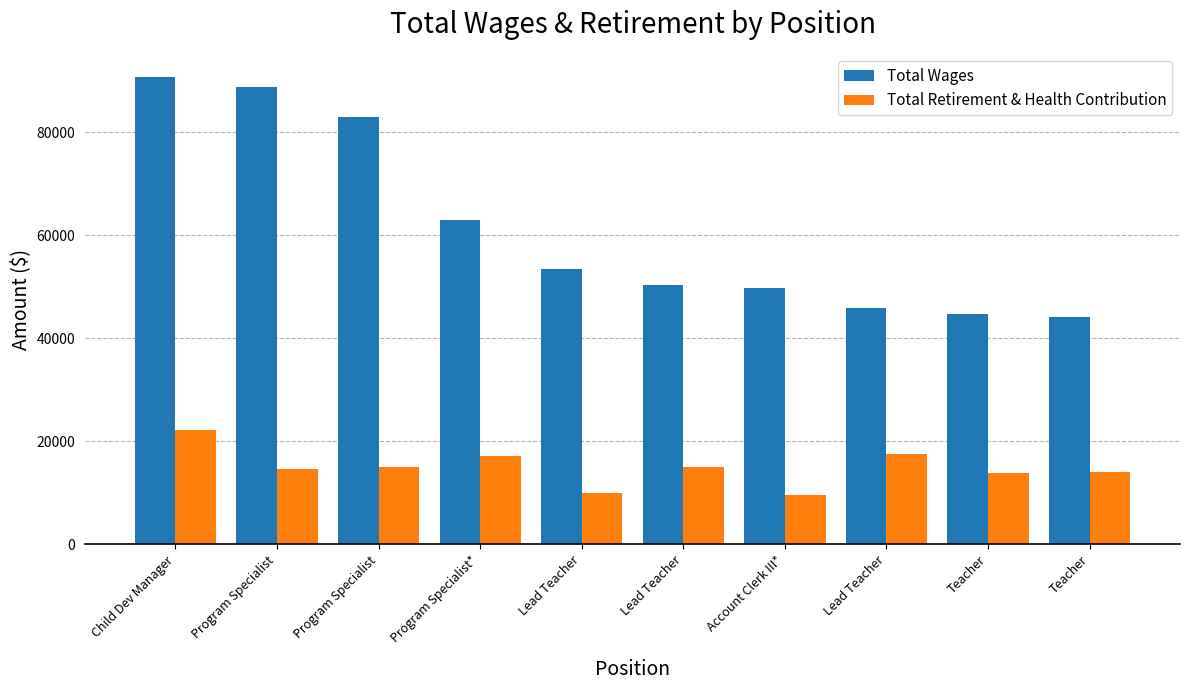

What is the greatest value displayed?

90671